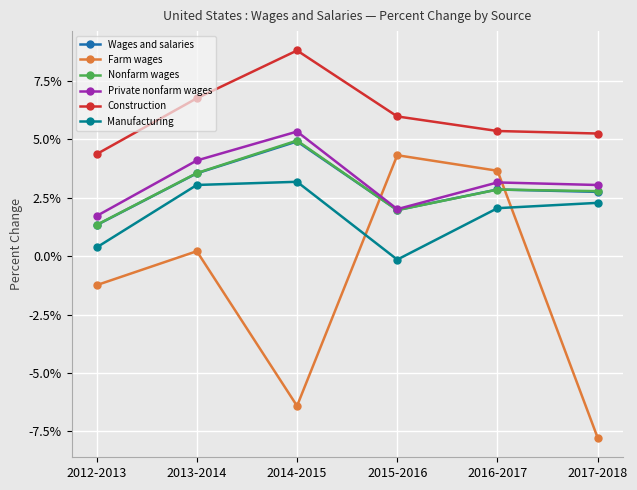

Which series has the largest total across all categories?

Construction